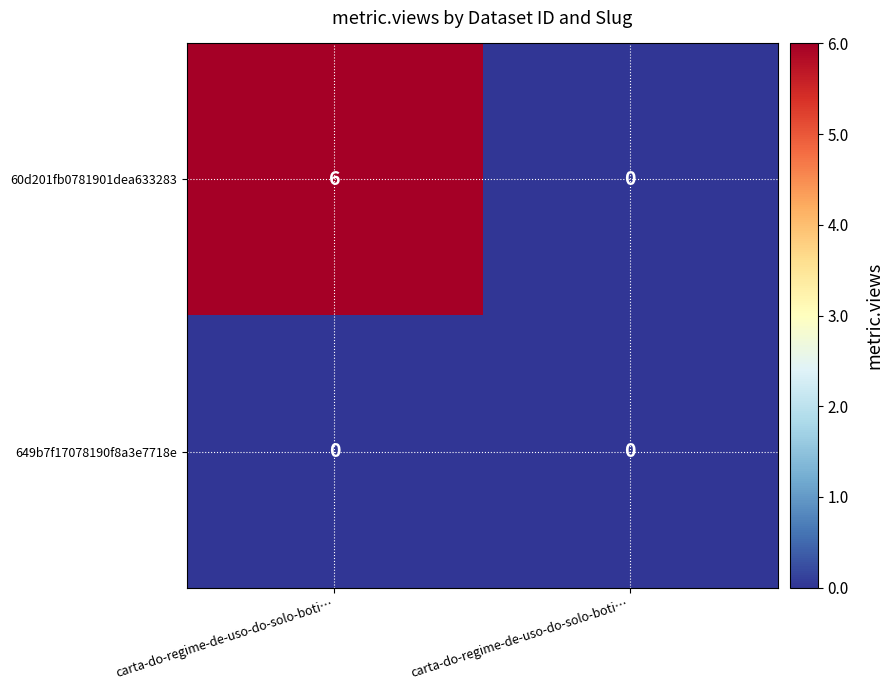

Which series has the largest total across all categories?

60d201fb0781901dea633283